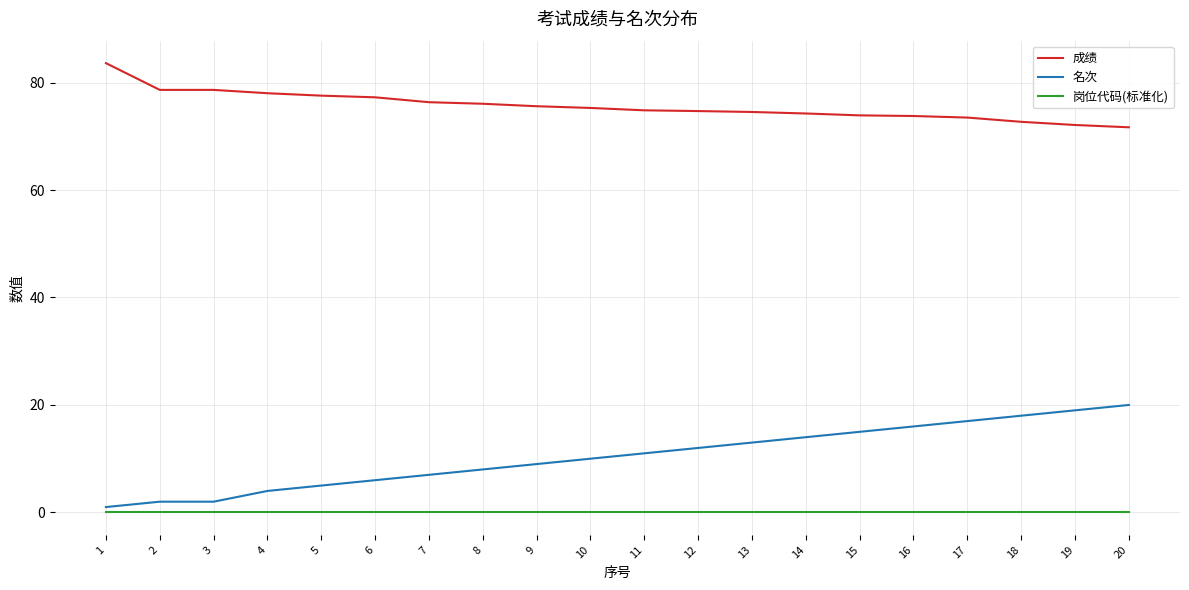

Rank the series at 14 from lowest to highest value.

岗位代码(标准化), 名次, 成绩